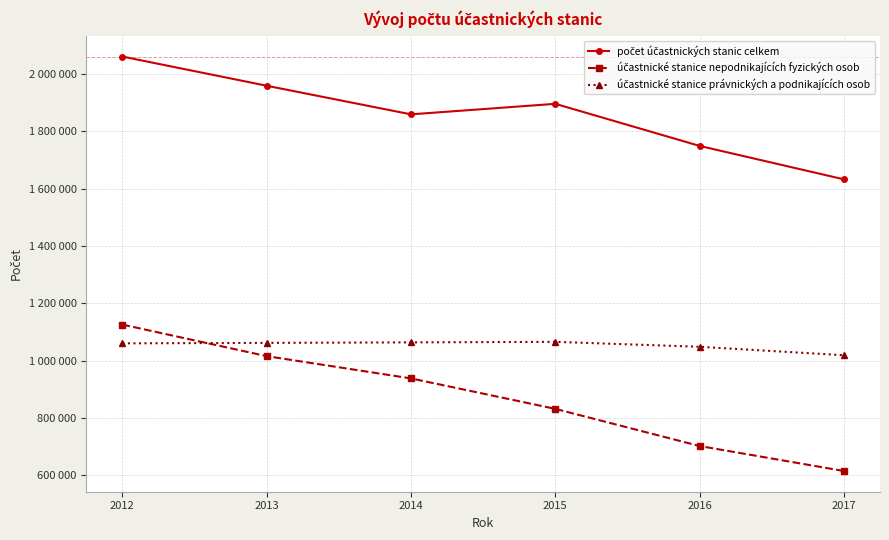

How many data points in účastnické stanice právnických a podnikajících osob are above 1061592?

2